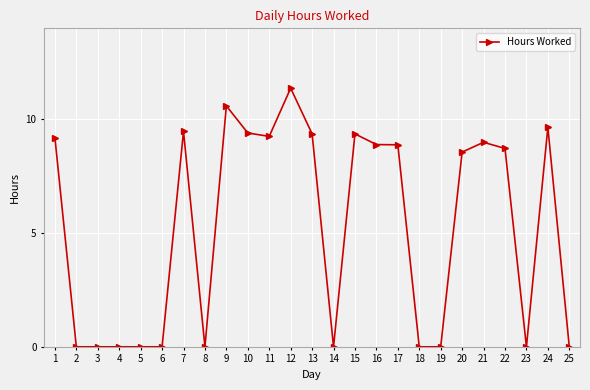

Is it true that the value at 25 is 4.1?

False